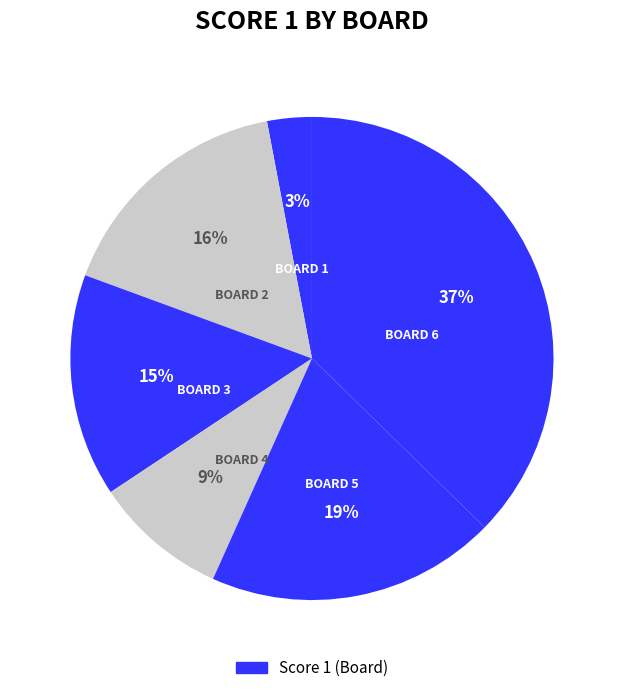

How many slices are in this pie chart?

6